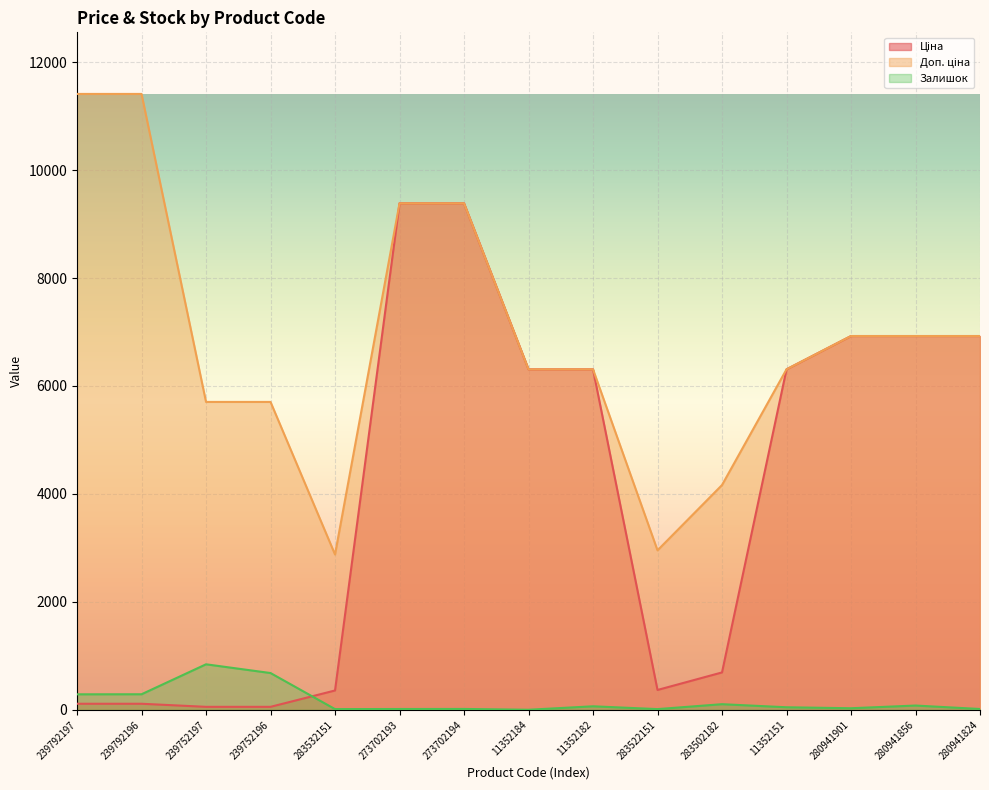

Which series has the largest total across all categories?

Доп. ціна